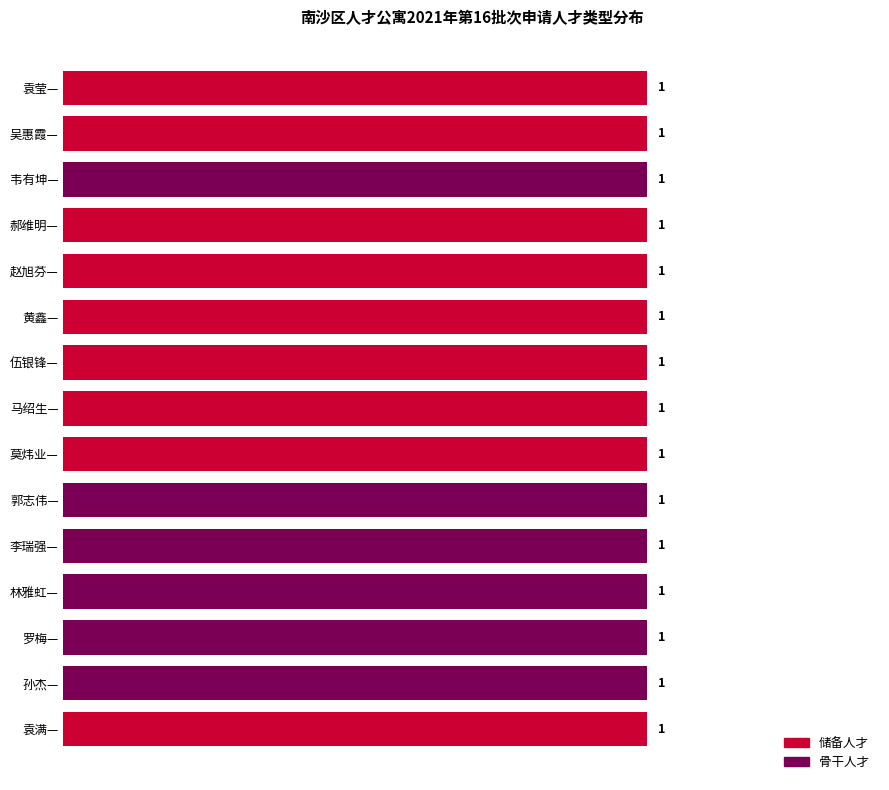

At which category is the sum across all series the highest?

韦有坤